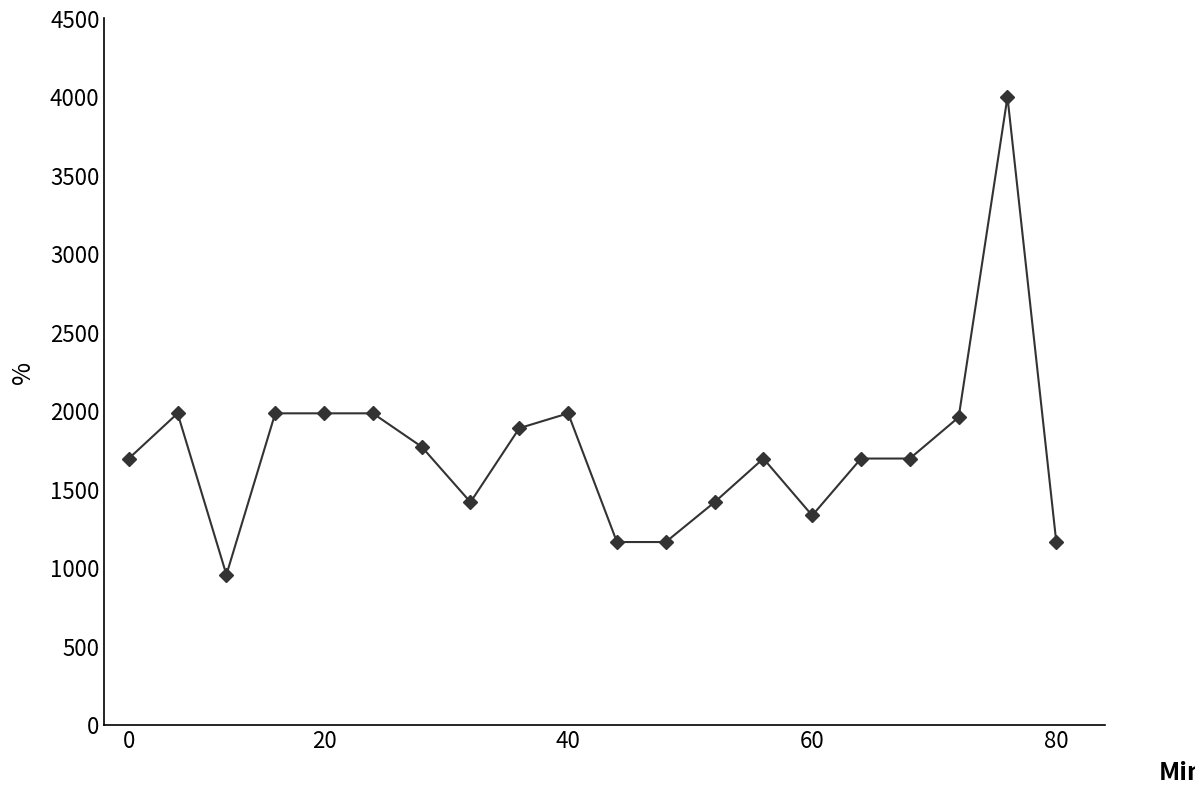

What is the maximum value shown in the chart?

4000.2